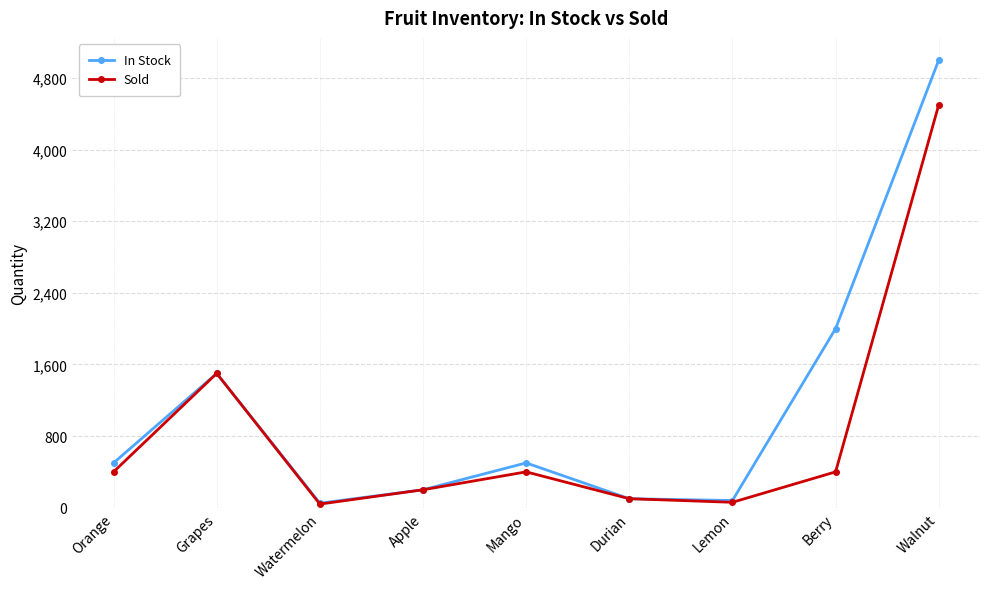

At which category is the sum across all series the highest?

Walnut